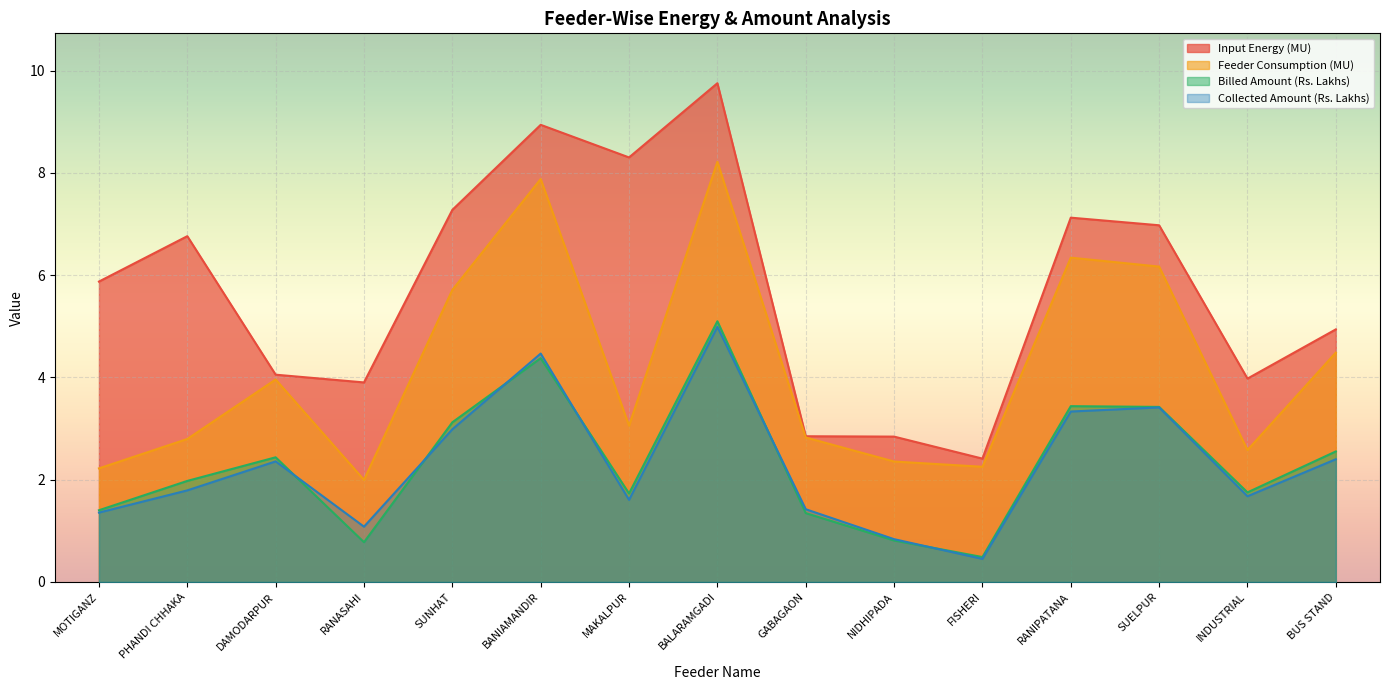

What is the minimum value shown in the chart?

0.5